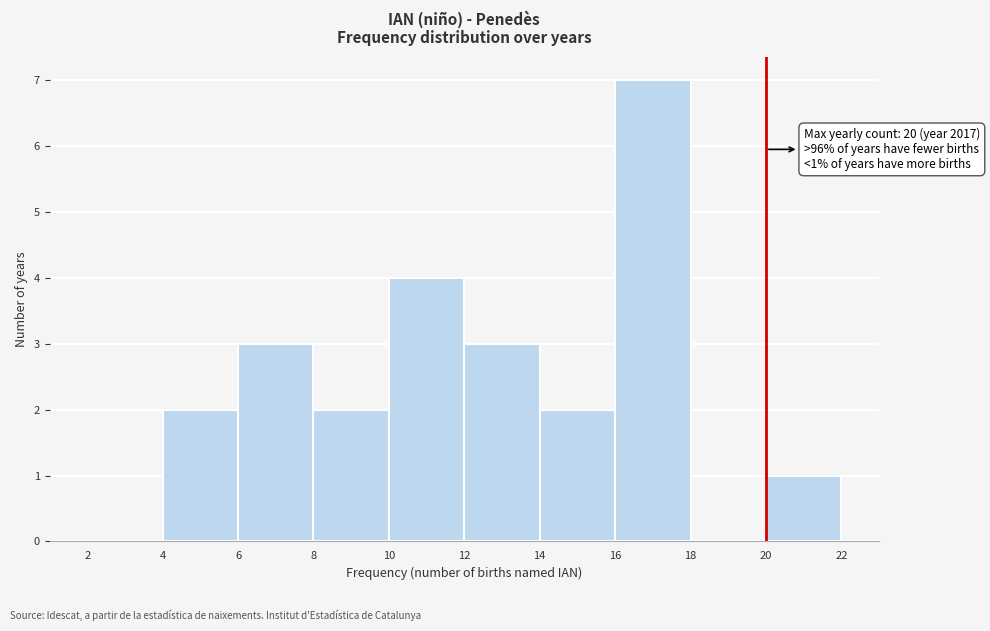

Which range on the x-axis has the tallest bar?

16 to 18